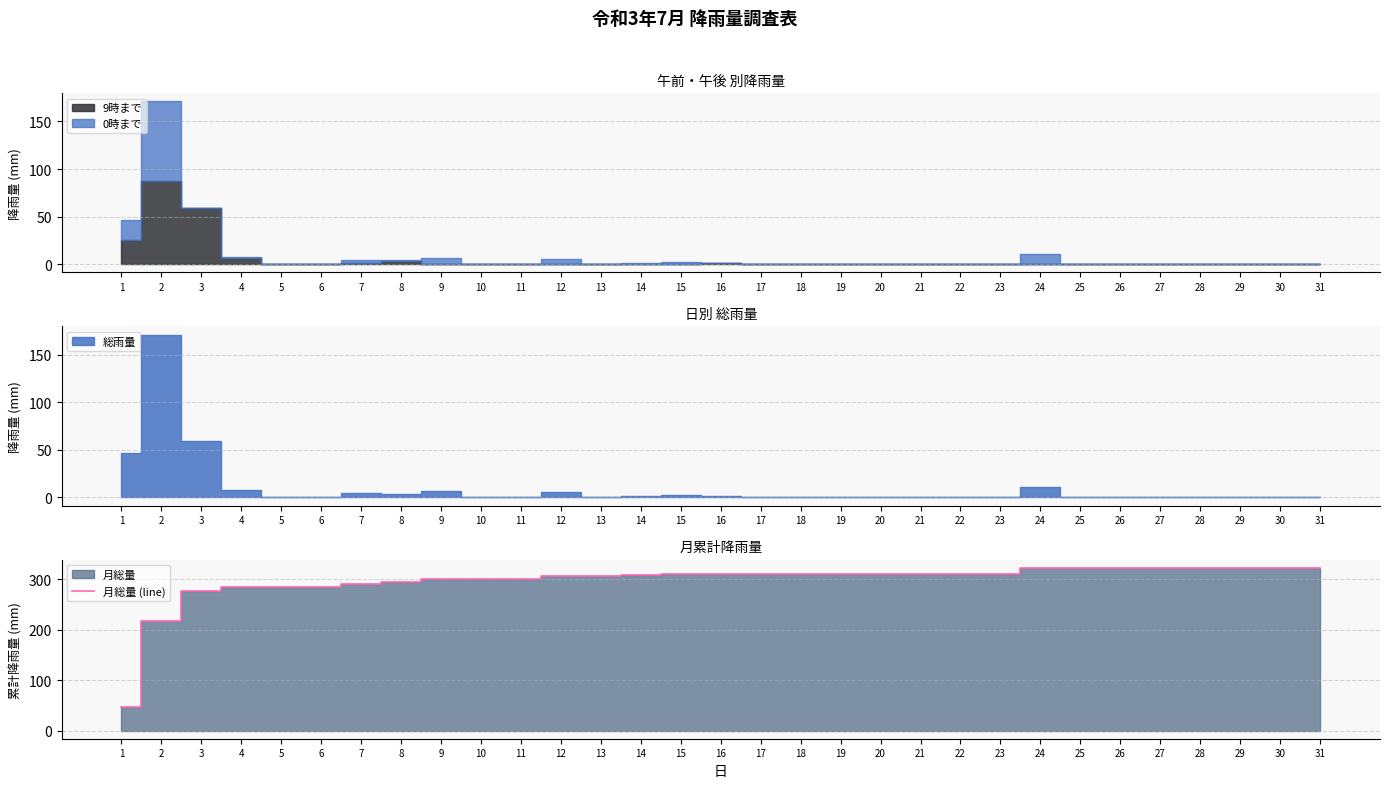

What is the difference between the second highest and minimum values?

275.5